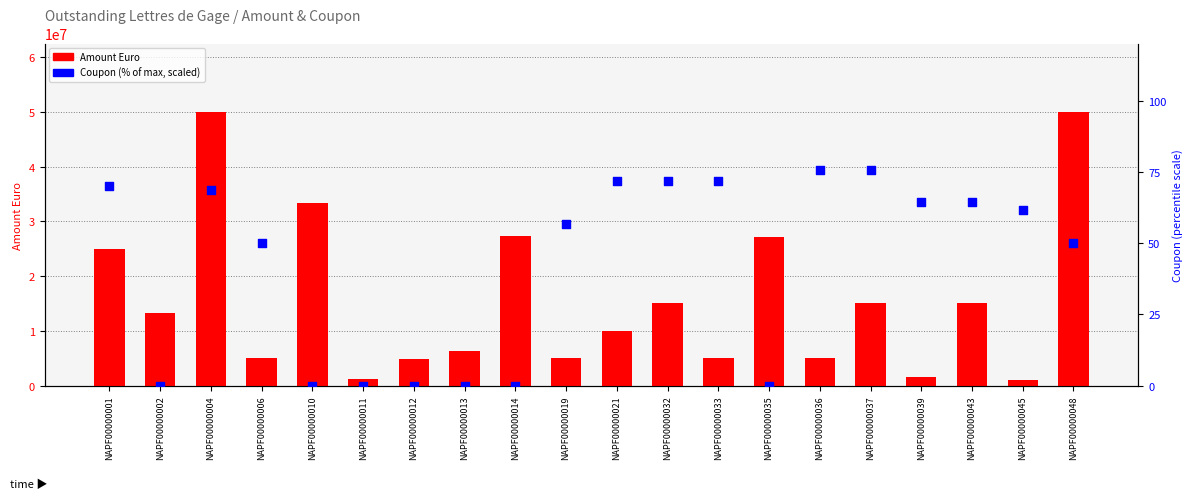

Which series contains the lowest Y value?

Coupon (%)